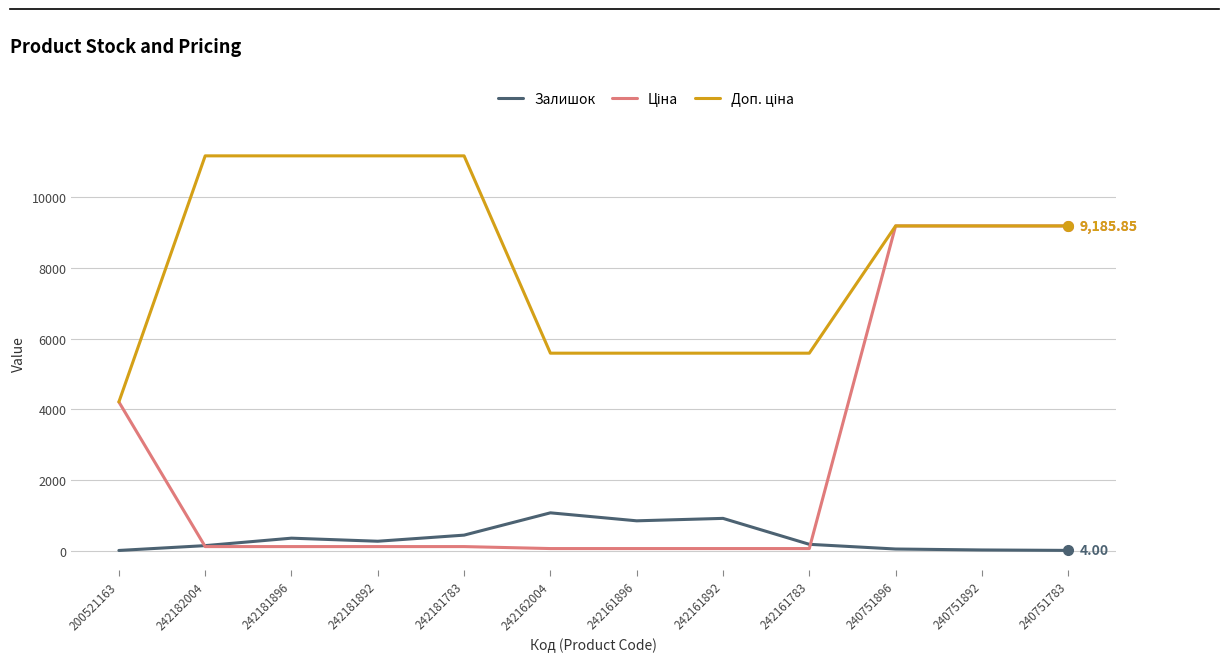

Does the chart have visible grid lines?

Yes